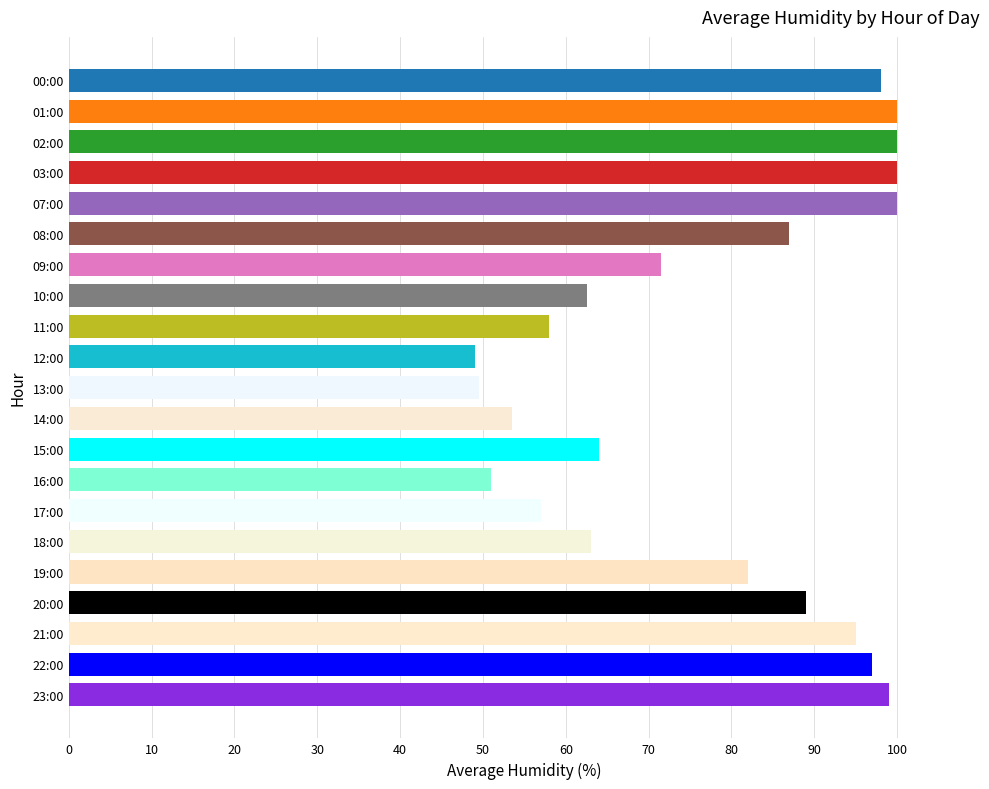

What is the average value?

77.4